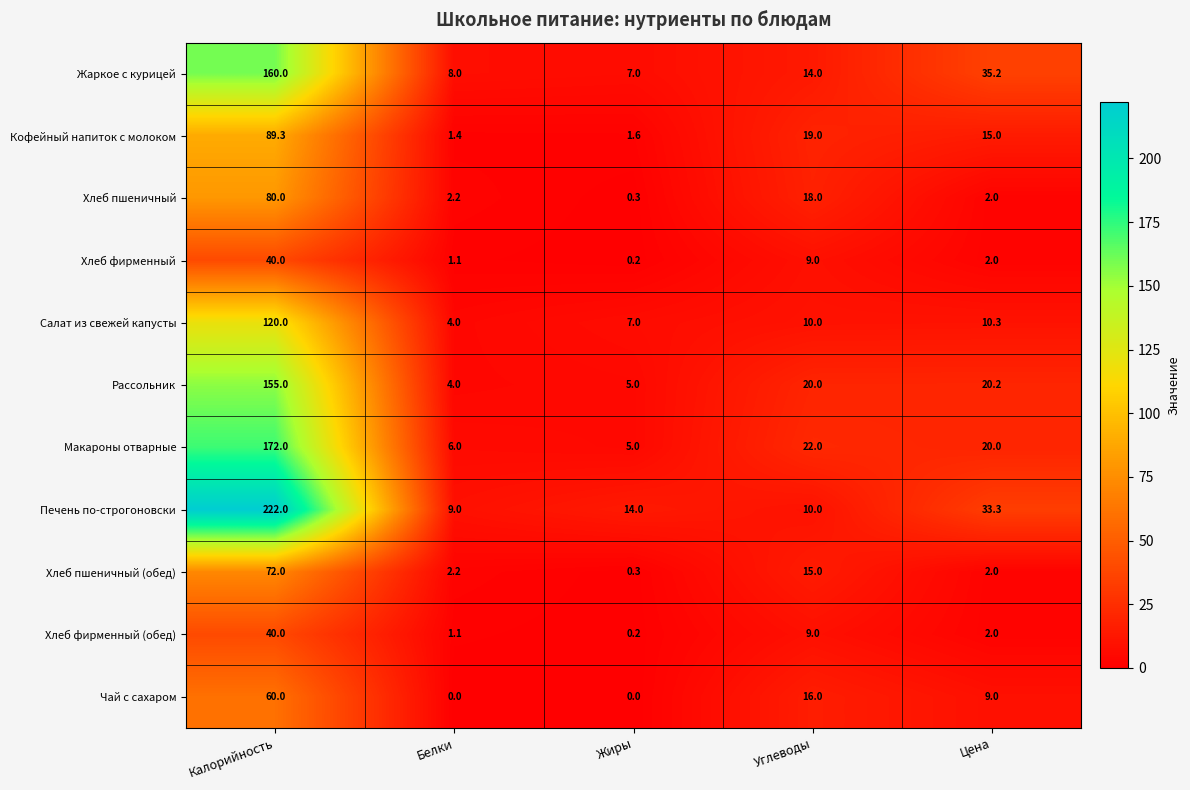

List the labels in order of Хлеб фирменный (обед) value, smallest first.

Жиры, Белки, Цена, Углеводы, Калорийность